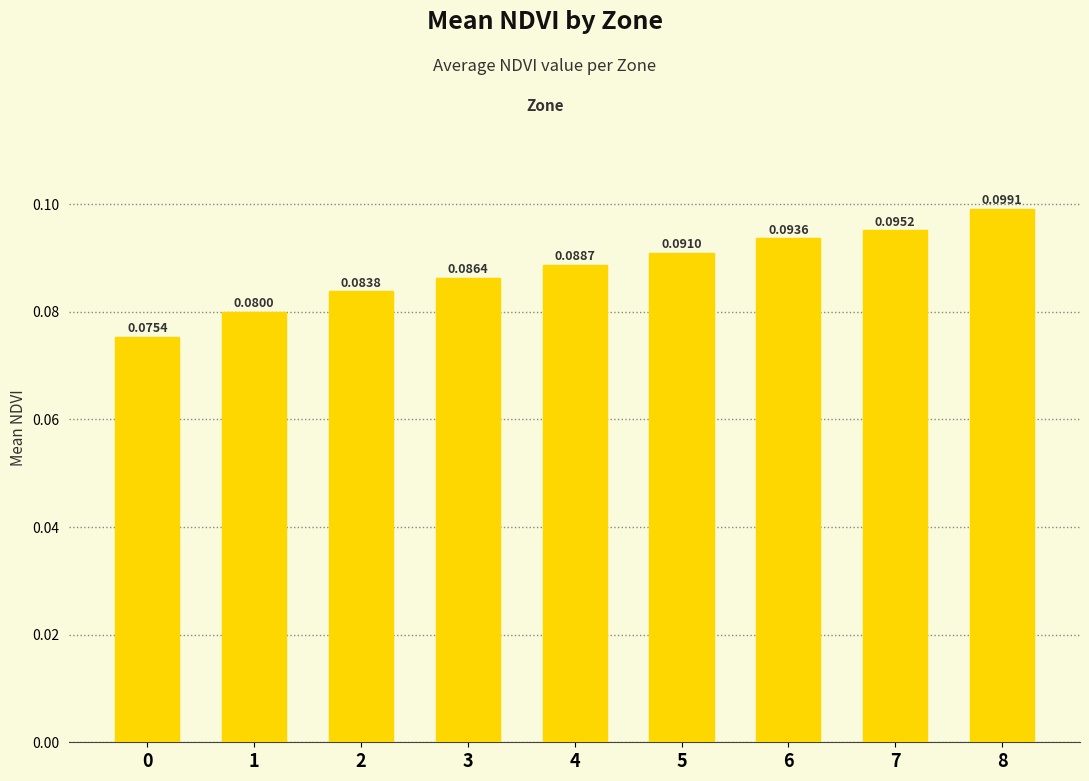

Between 4 and 0, which is larger?

4